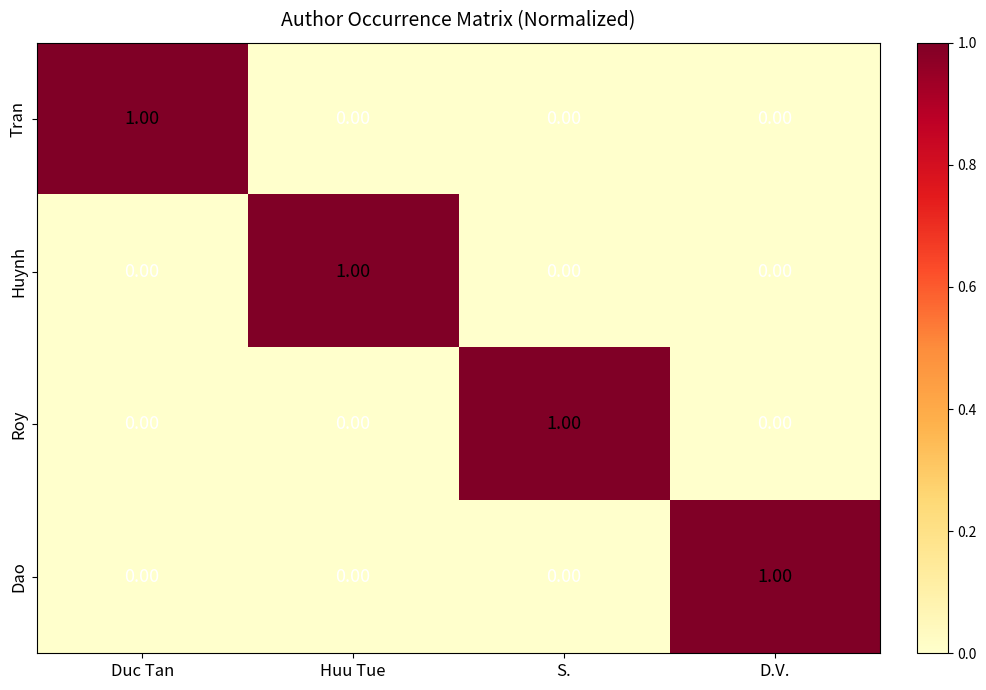

At how many categories does at least one series exceed 0?

4